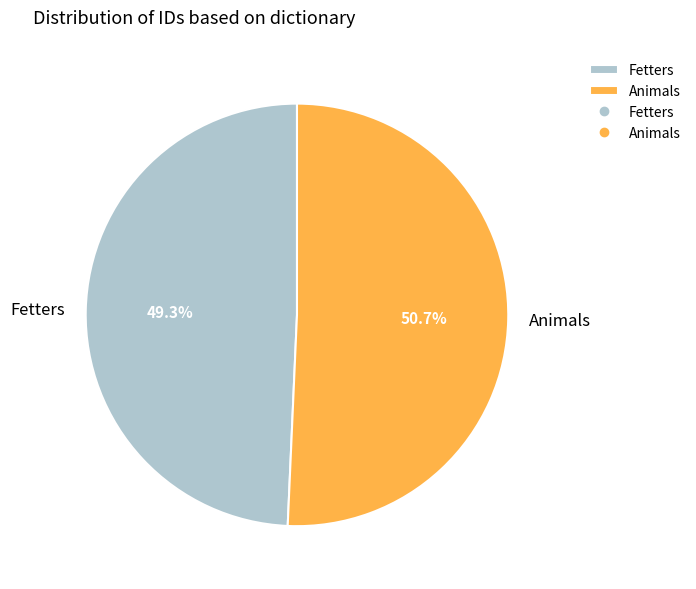

The Animals slice represents 61% of the pie. True or false?

False